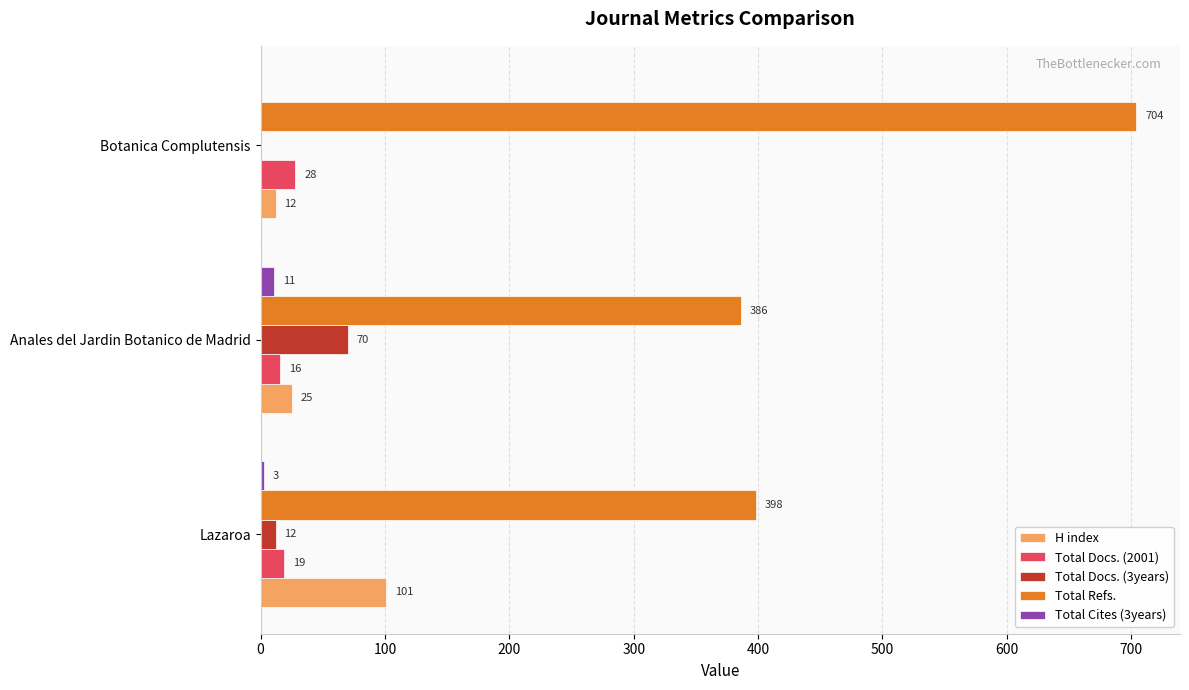

Which series has the largest total across all categories?

Total Refs.